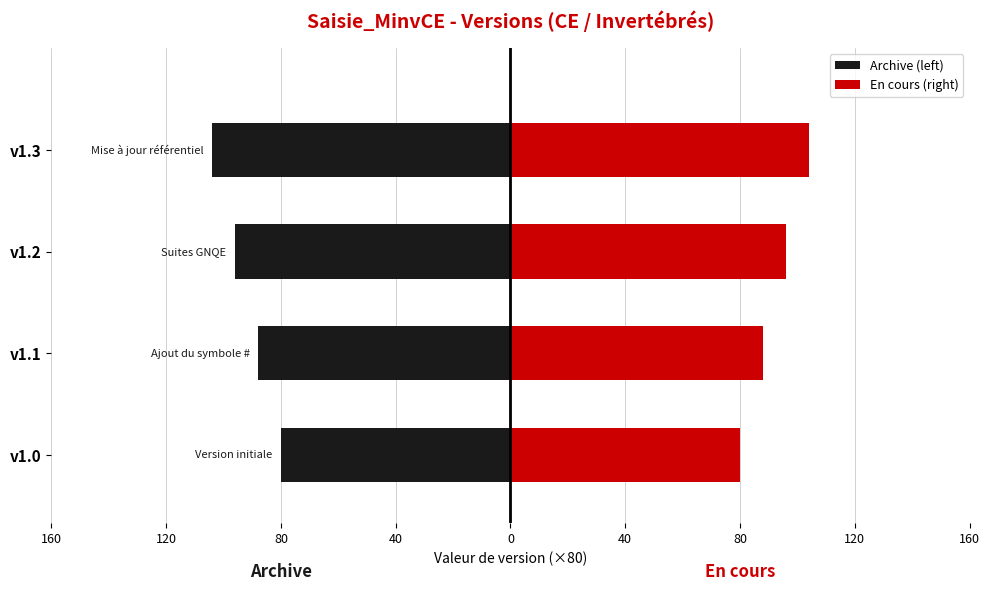

What is the difference between the maximum and minimum values in the En cours (right) series?

24